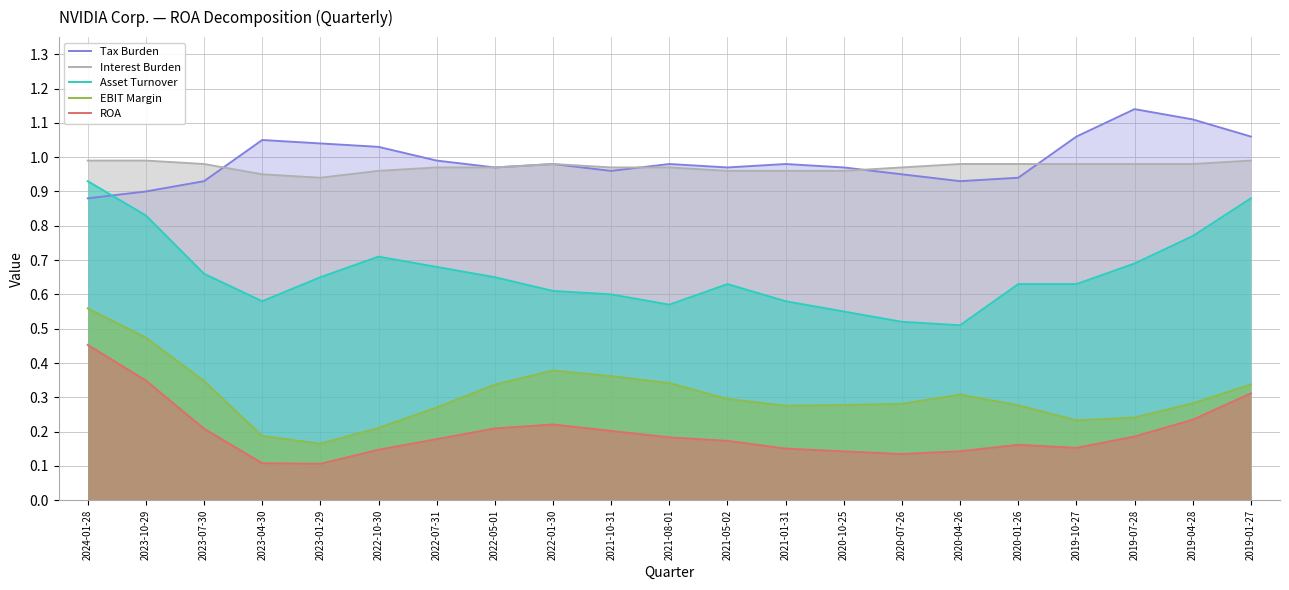

Which category has the lowest value in the Interest Burden series?

2023-01-29